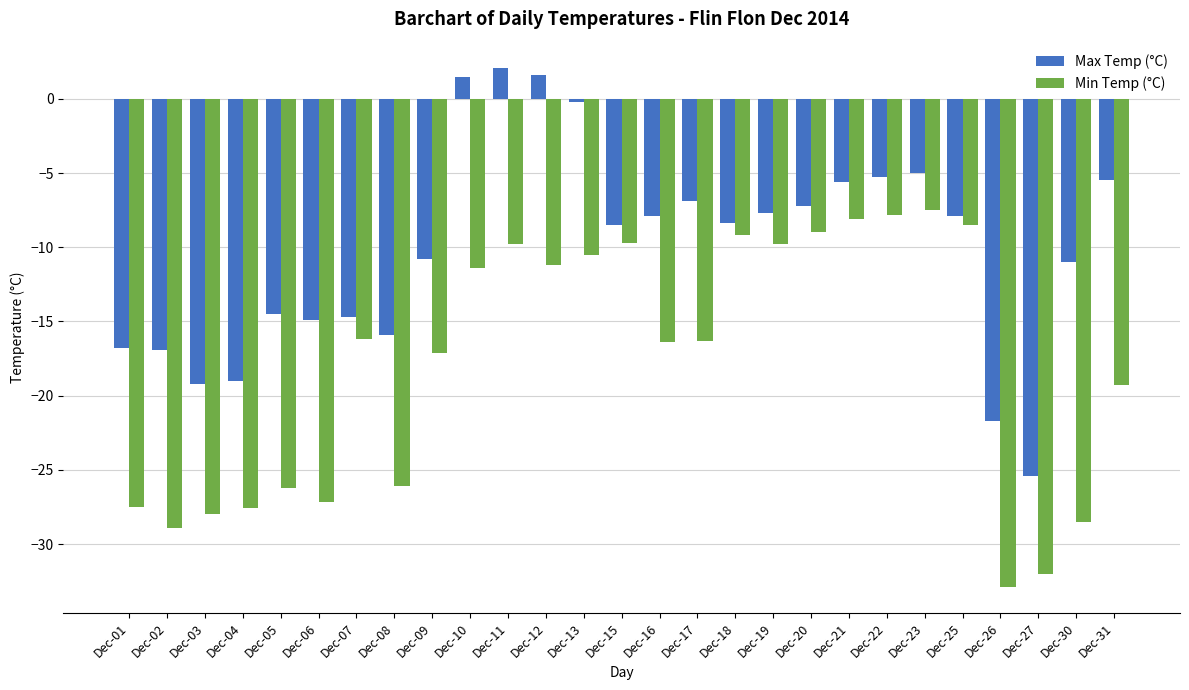

What is the difference between the maximum and minimum values in the Max Temp (°C) series?

27.5